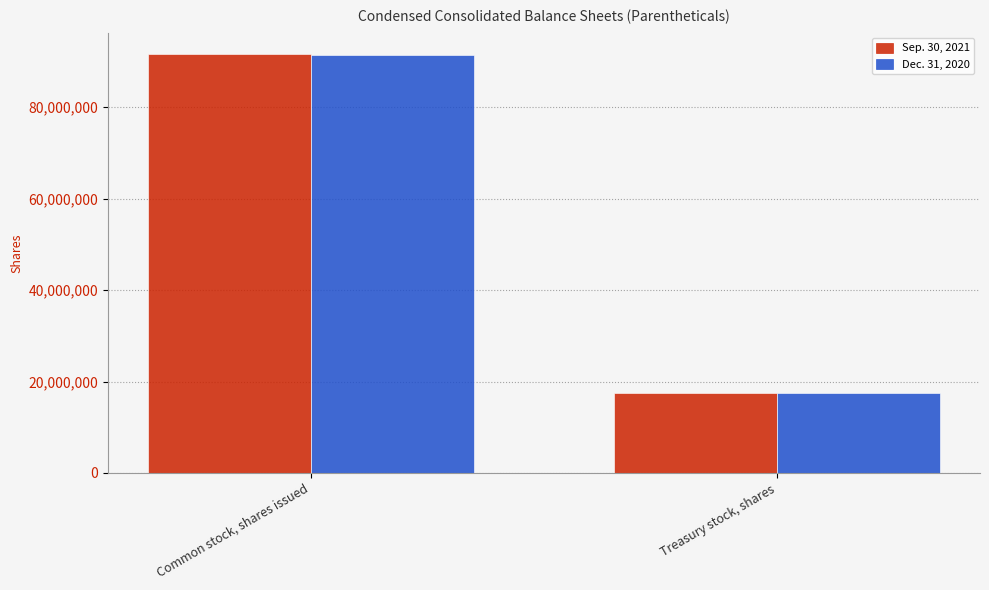

What is the highest value of the Sep. 30, 2021 series?

91700464